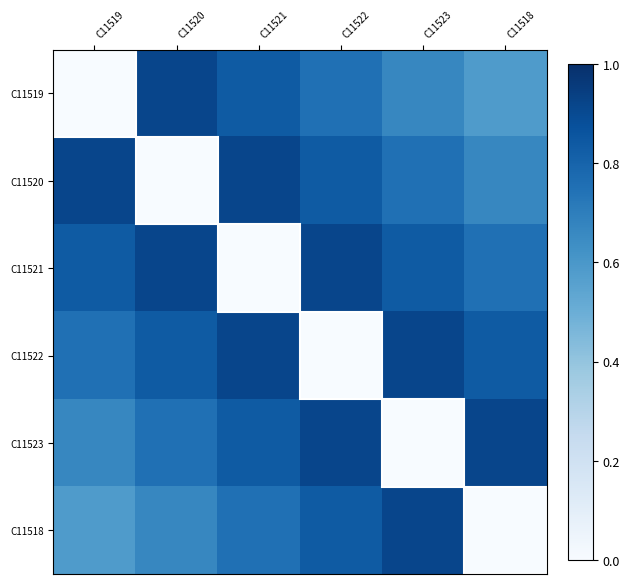

Which series has the largest total across all categories?

C11521